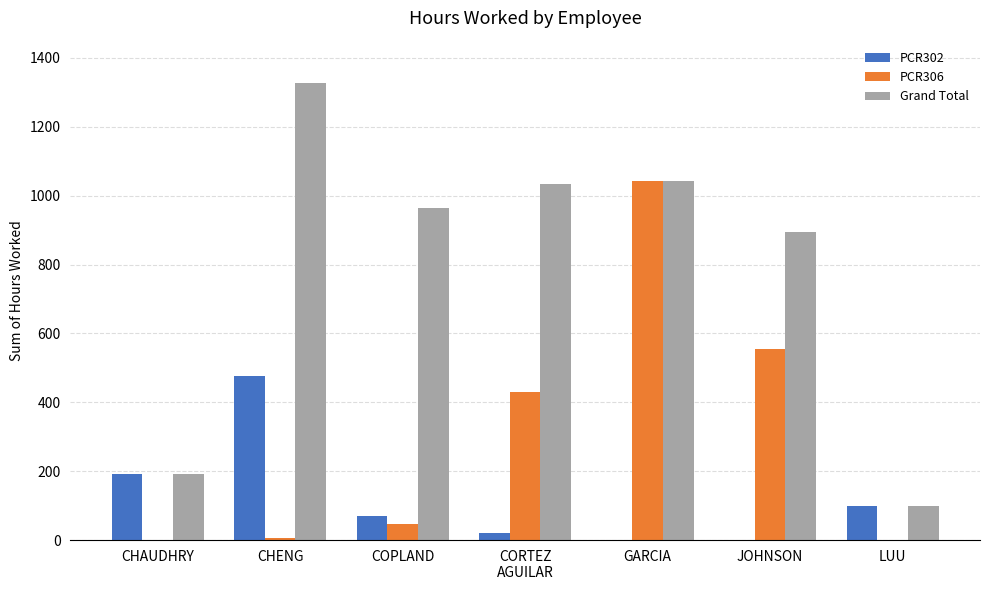

The value of PCR302 at CHENG is 477.0. True or false?

True